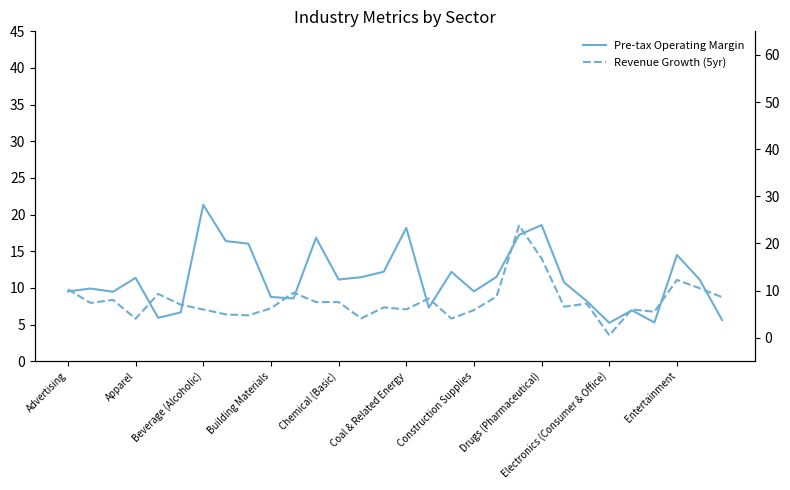

Between 21 and 13, which is larger?

21